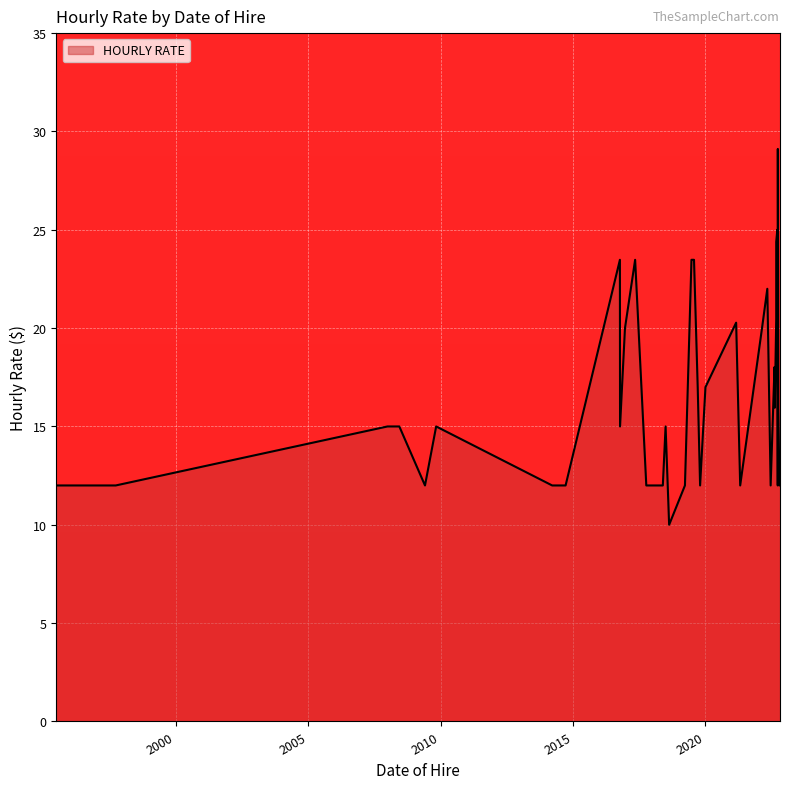

How many lines are shown in the chart?

1